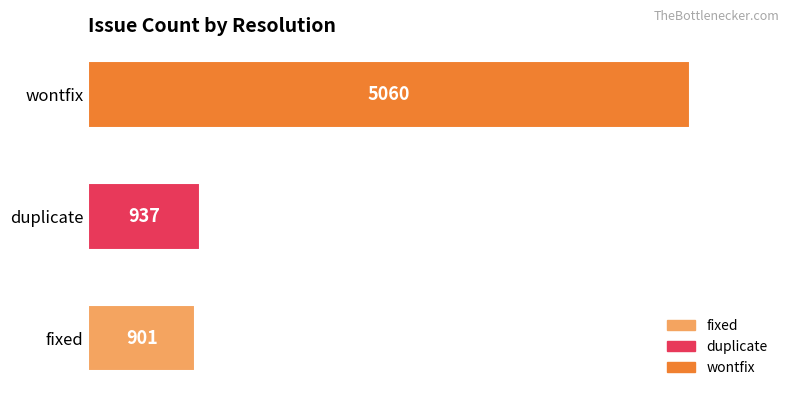

How many series are shown in this chart?

1